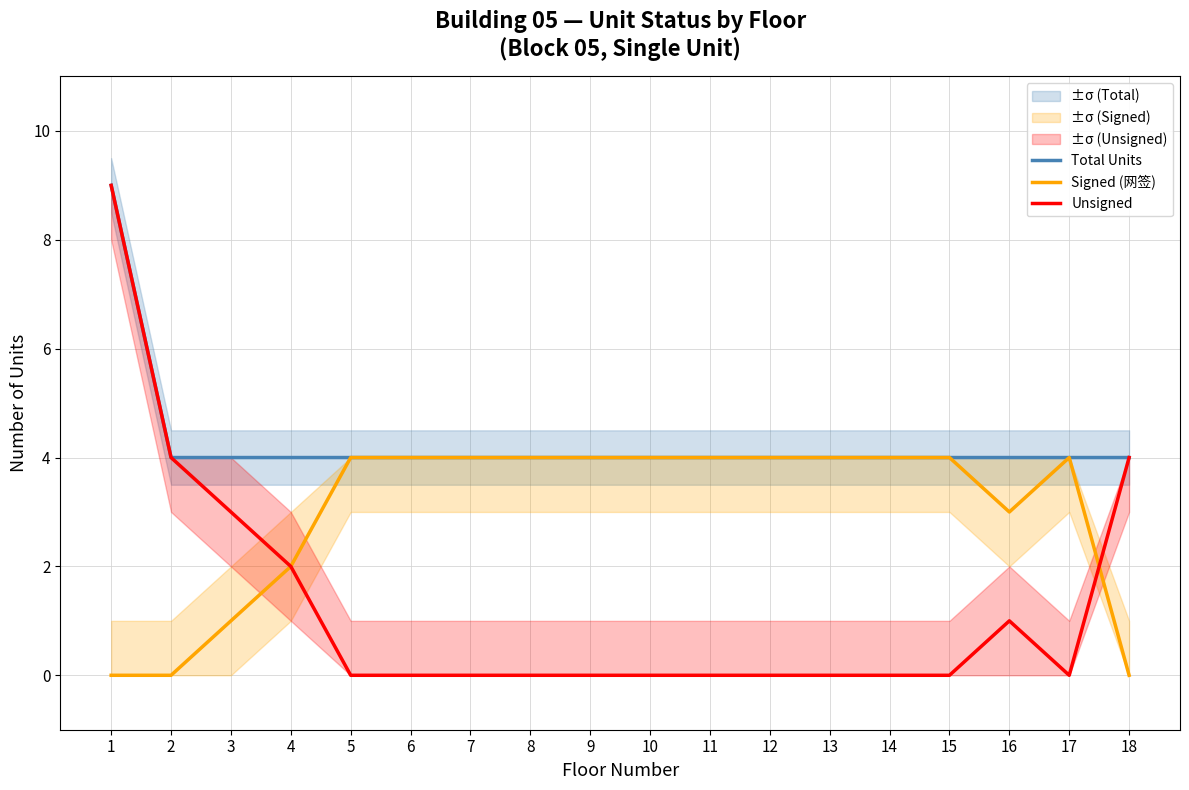

What is the sum of all Signed (网签) values?

54